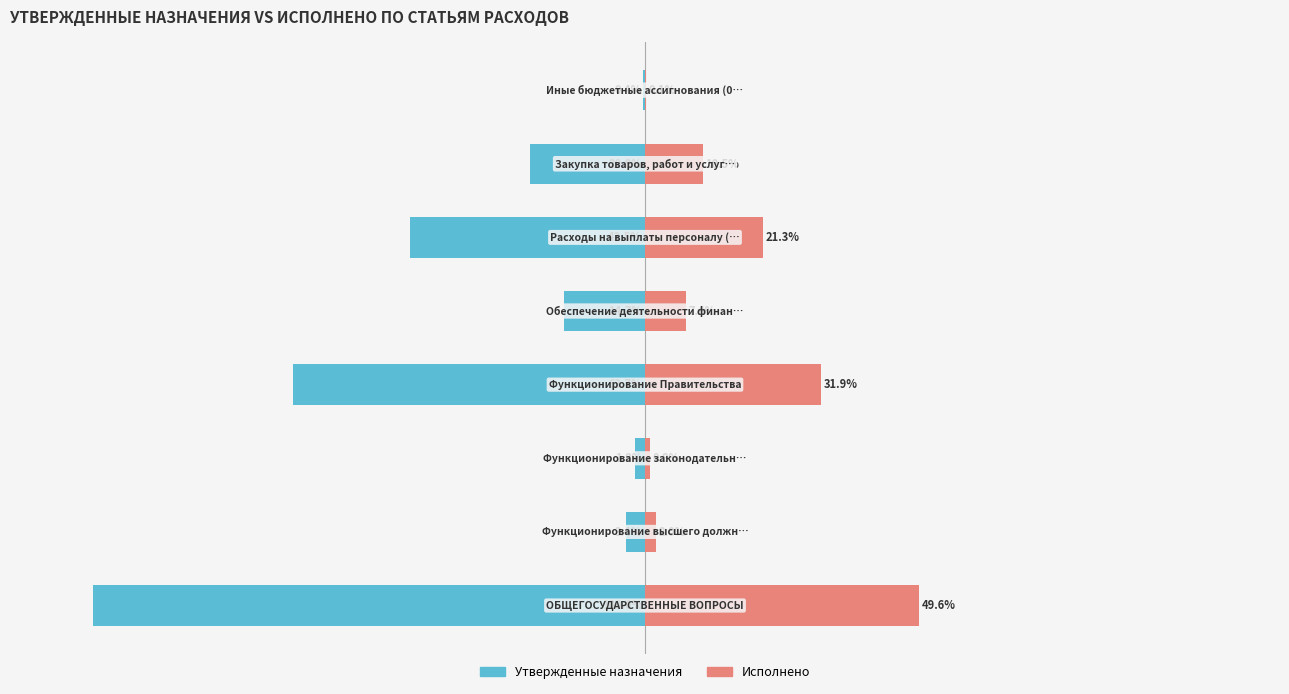

What are all the series names shown in the legend?

Утвержденные назначения, Исполнено